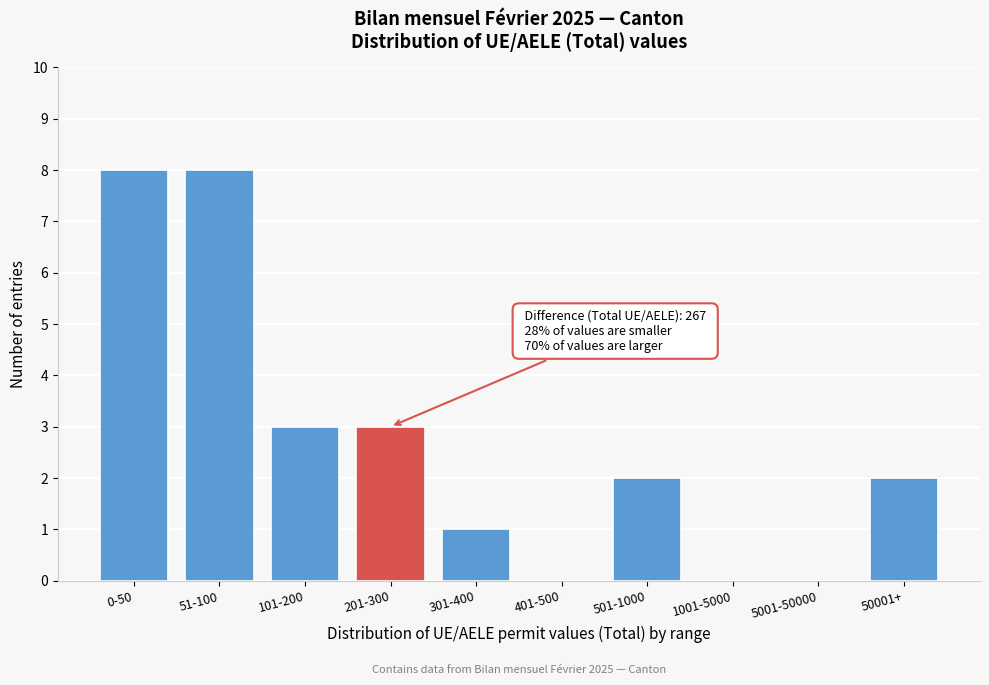

Reading right to left, what are all the values shown in this chart?

50001+=2	5001-50000=0	1001-5000=0	501-1000=2	401-500=0	301-400=1	201-300=3	101-200=3	51-100=8	0-50=8